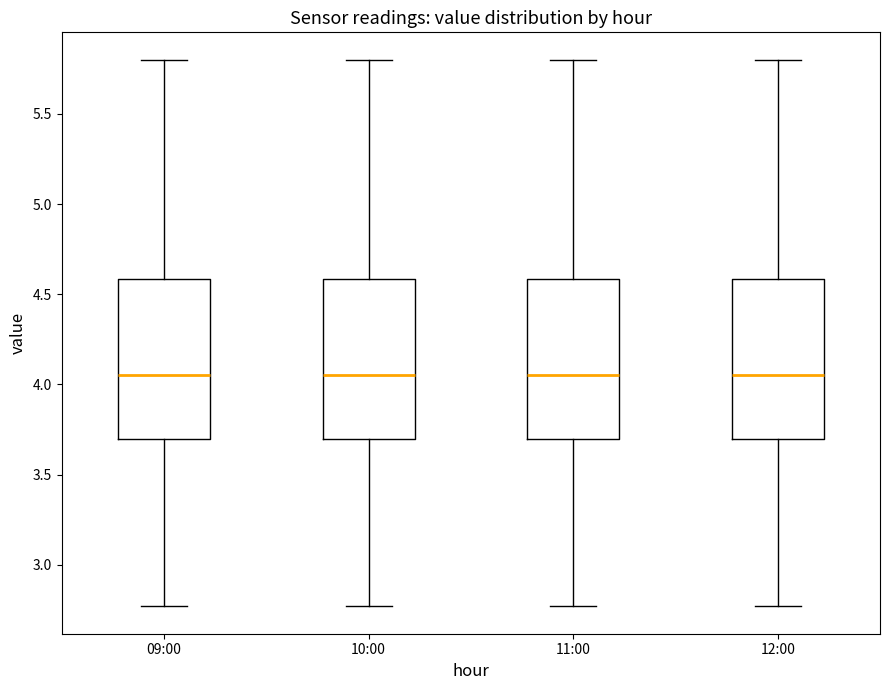

Where does the upper whisker of the box for 12:00 end on the y-axis? The values are not printed on the chart, so give them approximately, as read against the axis.

5.80